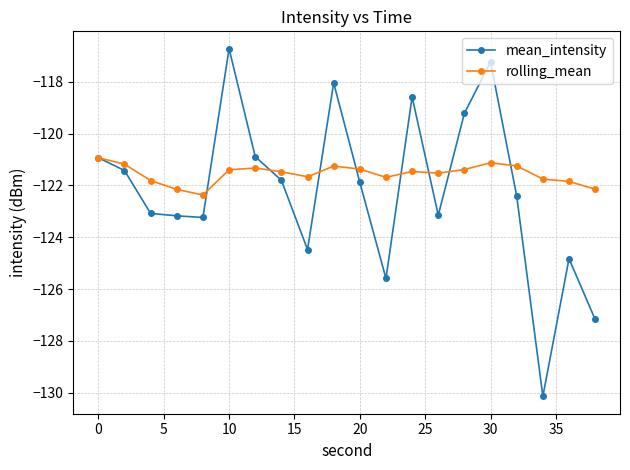

What are all the series names shown in the legend?

mean_intensity, rolling_mean